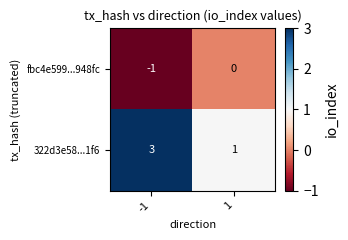

What is the spread (max minus min) of values at -1?

4